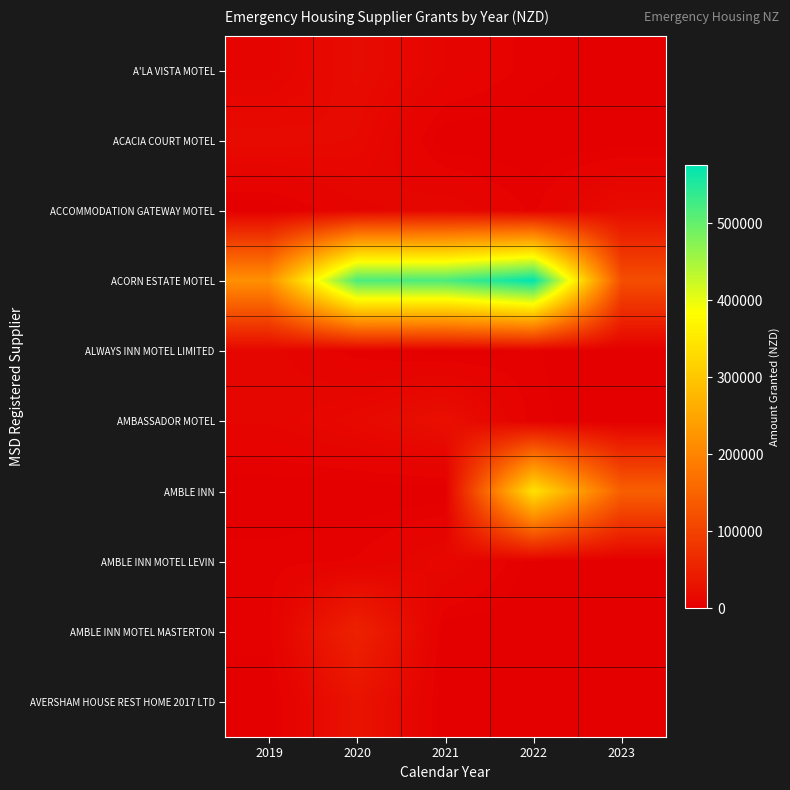

Rank the series by their maximum value, from highest to lowest.

ACORN ESTATE MOTEL, AMBLE INN, AMBLE INN MOTEL MASTERTON, AVERSHAM HOUSE REST HOME 2017 LTD, AMBASSADOR MOTEL, A'LA VISTA MOTEL, ACCOMMODATION GATEWAY MOTEL, ACACIA COURT MOTEL, AMBLE INN MOTEL LEVIN, ALWAYS INN MOTEL LIMITED